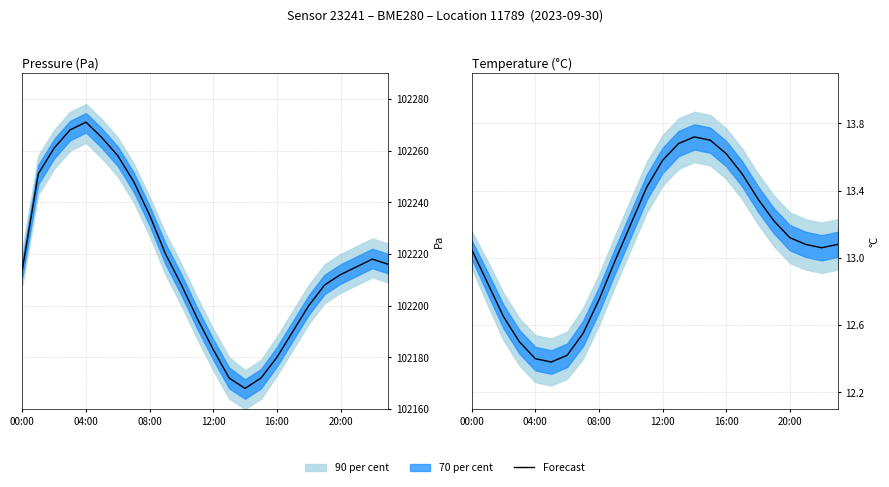

What is the label of the 5th point from the left?

04:00